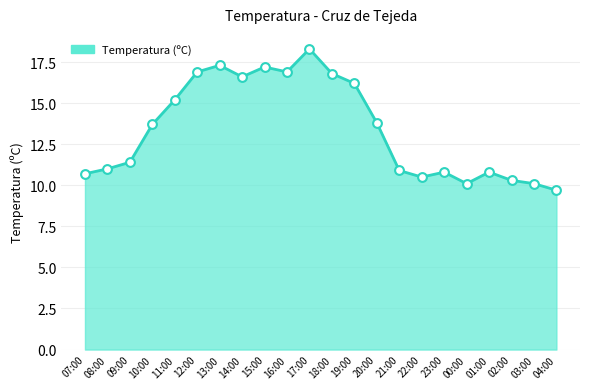

What is the change in value from 22:00 to 04:00?

-0.8